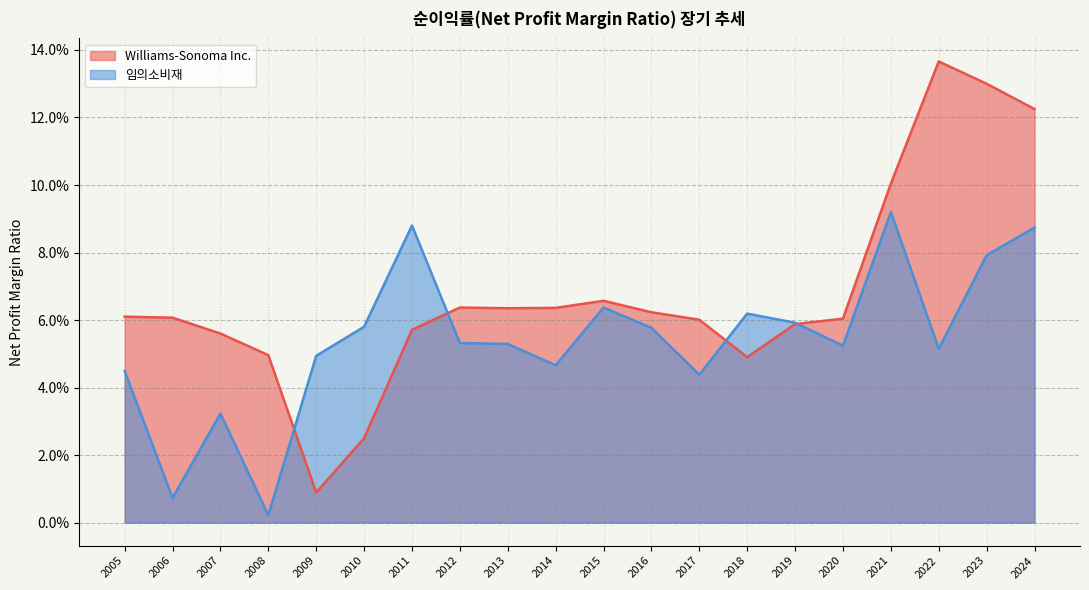

Reading right to left, extract all data points from this chart.

Williams-Sonoma Inc.: 0.1	0.1	0.1	0.0	0.0	0.0	0.1	0.1	0.1	0.1	0.1	0.1	0.1	0.0	0.1	0.1	0.1	0.1	0.1	0.1
임의소비재: 0.0	0.0	0.0	0.0	0.0	0.1	0.1	0.1	0.1	0.0	0.1	0.1	0.0	0.1	0.1	0.1	0.1	0.1	0.1	0.1